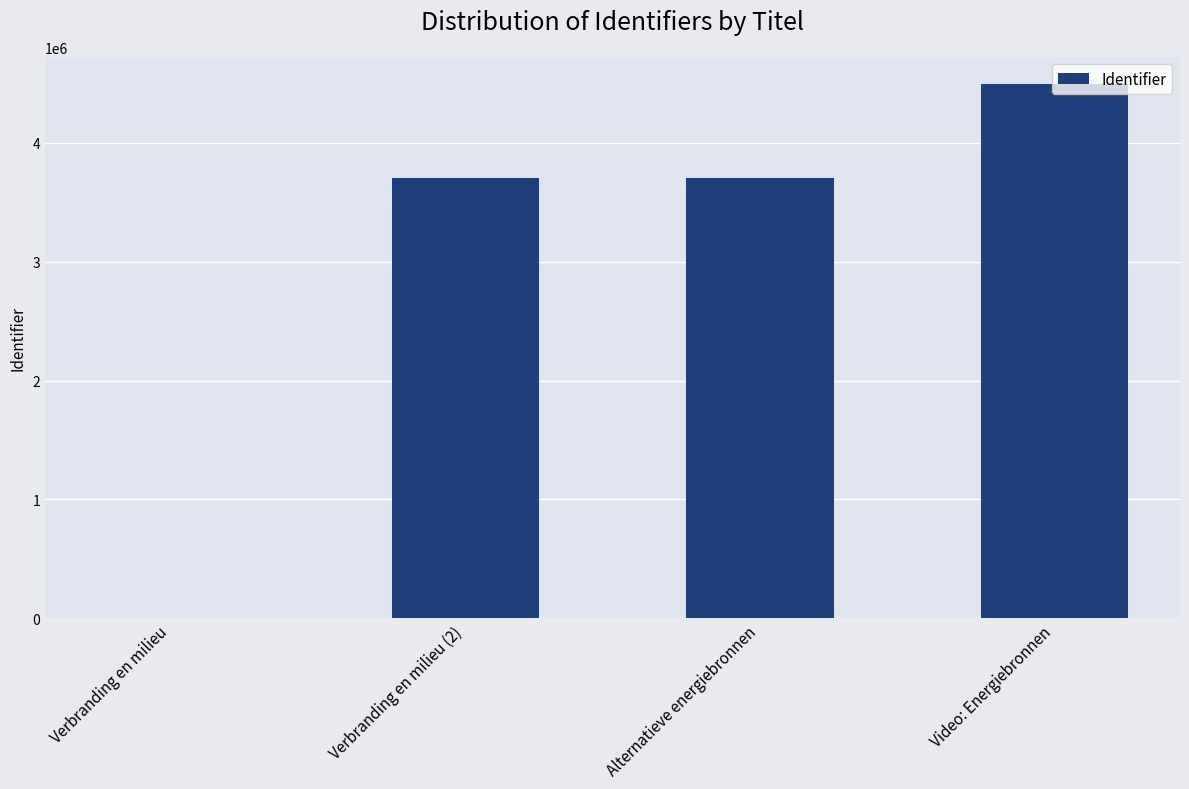

Does the chart contain stacked bars?

No